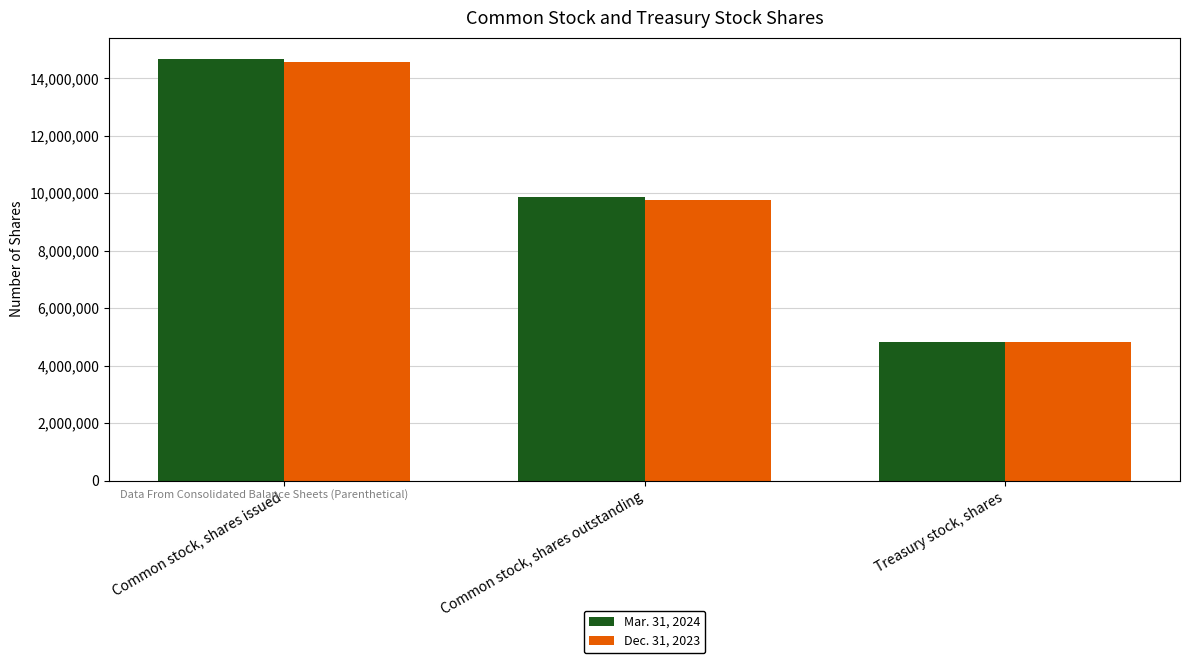

At which label does Mar. 31, 2024 reach its minimum?

Treasury stock, shares